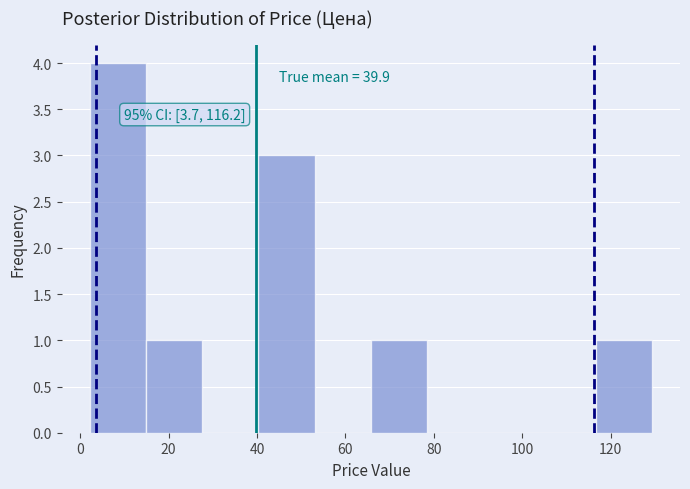

Over which range of the x-axis is the bar tallest?

2 to 14